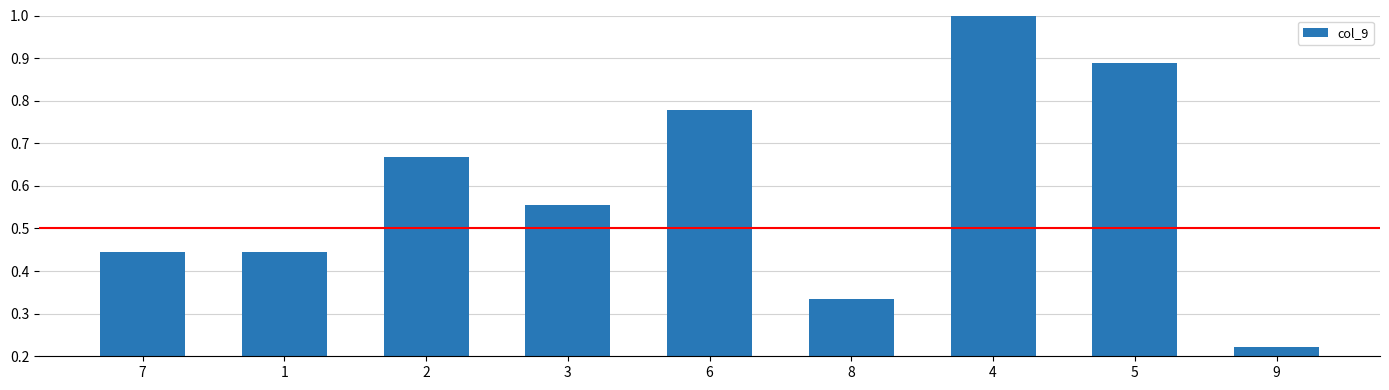

What is the change in value from 7 to 5?

+0.4